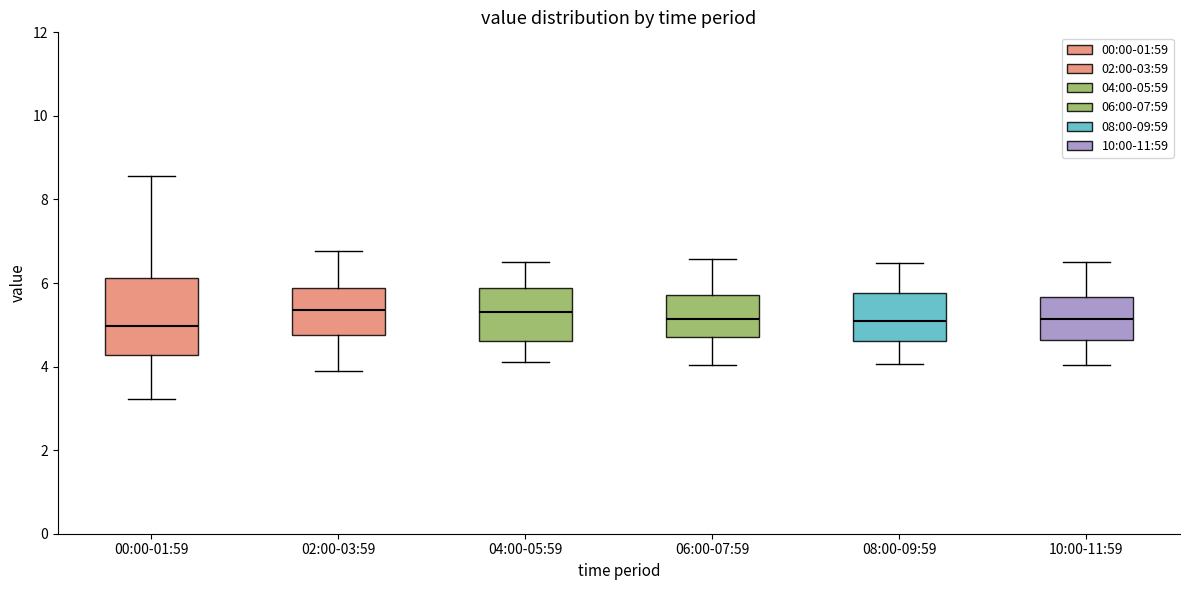

Reading left to right, read every box against the y-axis: the position of its median line, the range the box covers, and the ends of its whiskers. The values are not printed on the chart, so give them approximately, as read against the axis.

00:00-01:59: median 5.0, box 4.2 to 6.2, whiskers 3.2 to 8.6
02:00-03:59: median 5.4, box 4.8 to 5.8, whiskers 4.0 to 6.8
04:00-05:59: median 5.4, box 4.6 to 5.8, whiskers 4.2 to 6.6
06:00-07:59: median 5.2, box 4.6 to 5.8, whiskers 4.0 to 6.6
08:00-09:59: median 5.0, box 4.6 to 5.8, whiskers 4.0 to 6.4
10:00-11:59: median 5.2, box 4.6 to 5.6, whiskers 4.0 to 6.6